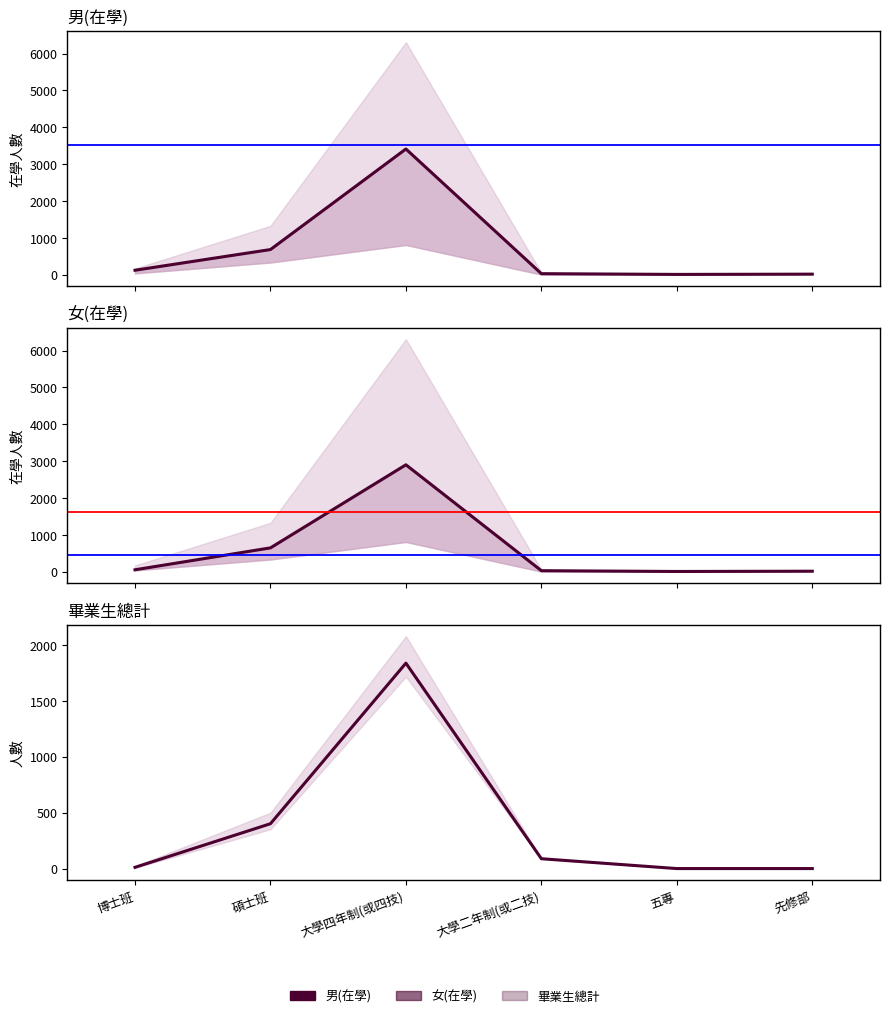

What is the value of the 女(在學) point at the 1st from the left?

49